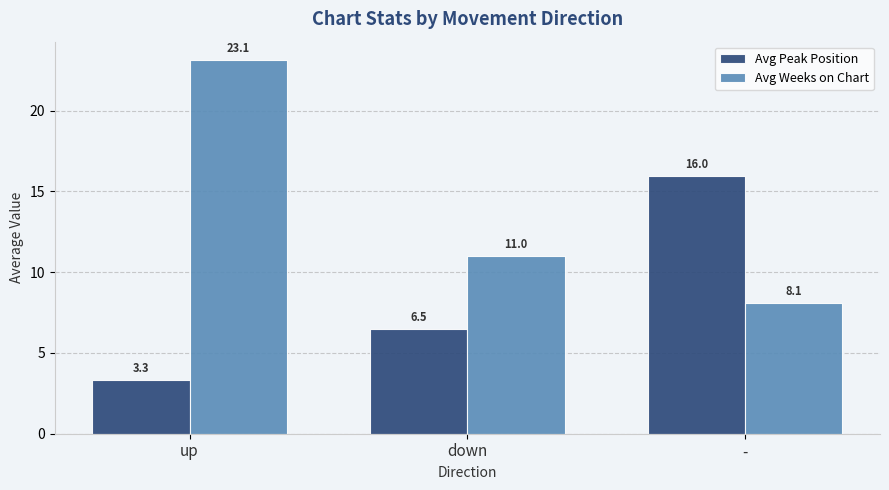

Does the chart contain stacked bars?

No